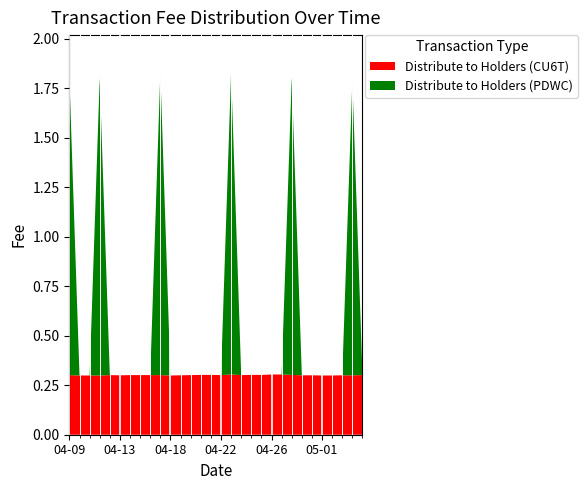

Reading right to left, transcribe all the data shown in this chart.

Distribute to Holders (CU6T): 2024-05-05=0.3	2024-05-04=0.3	2024-05-03=0.3	2024-05-02=0.3	2024-05-01=0.3	2024-04-30=0.3	2024-04-29=0.3	2024-04-28=0.3	2024-04-27=0.3	2024-04-26=0.3	2024-04-26=0.3	2024-04-25=0.3	2024-04-24=0.3	2024-04-23=0.3	2024-04-22=0.3	2024-04-21=0.3	2024-04-20=0.3	2024-04-19=0.3	2024-04-19=0.3	2024-04-18=0.3	2024-04-17=0.3	2024-04-16=0.3	2024-04-15=0.3	2024-04-14=0.3	2024-04-13=0.3	2024-04-12=0.3	2024-04-12=0.3	2024-04-11=0.3	2024-04-10=0.3	2024-04-09=0.3
Distribute to Holders (PDWC): 2024-05-05=0.0	2024-05-04=1.5	2024-05-03=0.0	2024-05-02=0.0	2024-05-01=0.0	2024-04-30=0.0	2024-04-29=0.0	2024-04-28=1.5	2024-04-27=0.0	2024-04-26=0.0	2024-04-26=0.0	2024-04-25=0.0	2024-04-24=0.0	2024-04-23=1.5	2024-04-22=0.0	2024-04-21=0.0	2024-04-20=0.0	2024-04-19=0.0	2024-04-19=0.0	2024-04-18=0.0	2024-04-17=1.5	2024-04-16=0.0	2024-04-15=0.0	2024-04-14=0.0	2024-04-13=0.0	2024-04-12=0.0	2024-04-12=1.5	2024-04-11=0.0	2024-04-10=0.0	2024-04-09=1.5